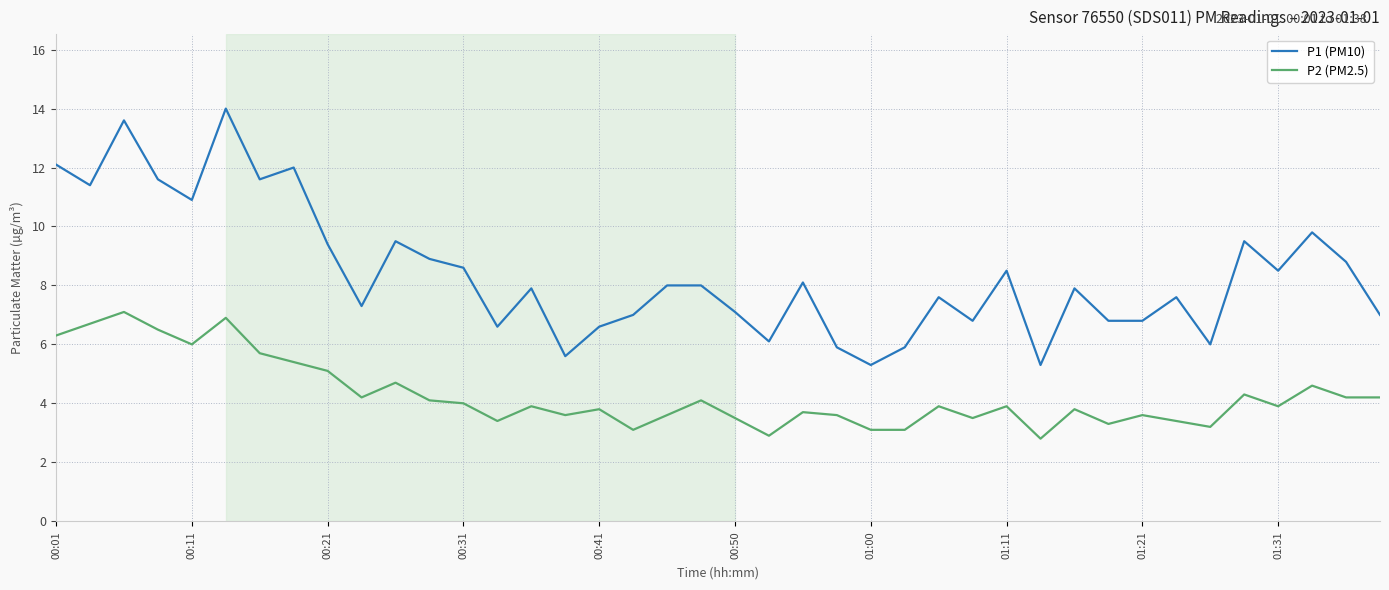

What is the lowest value of the P1 (PM10) series?

5.3